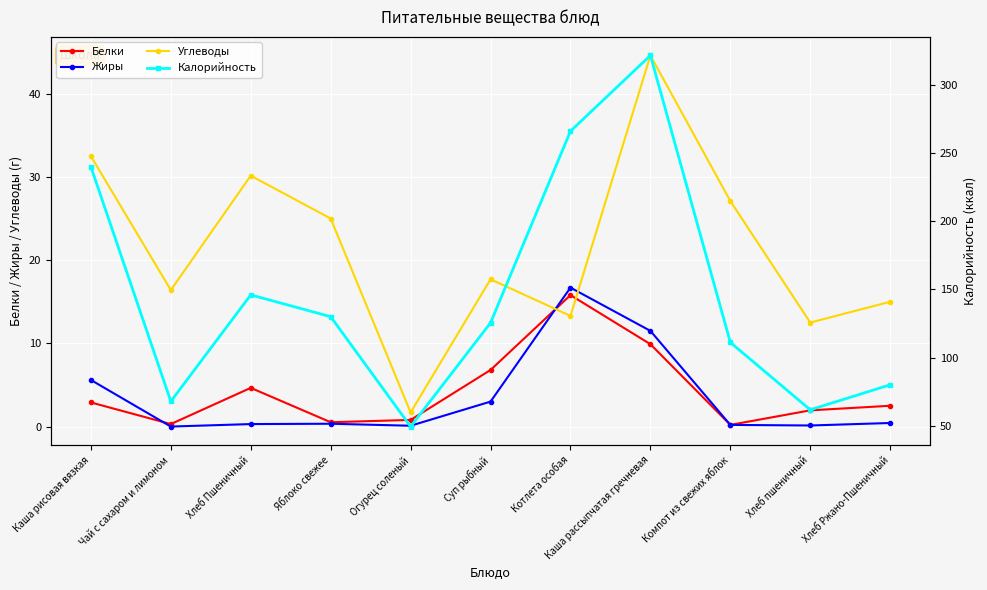

What is the greatest value displayed?

321.9